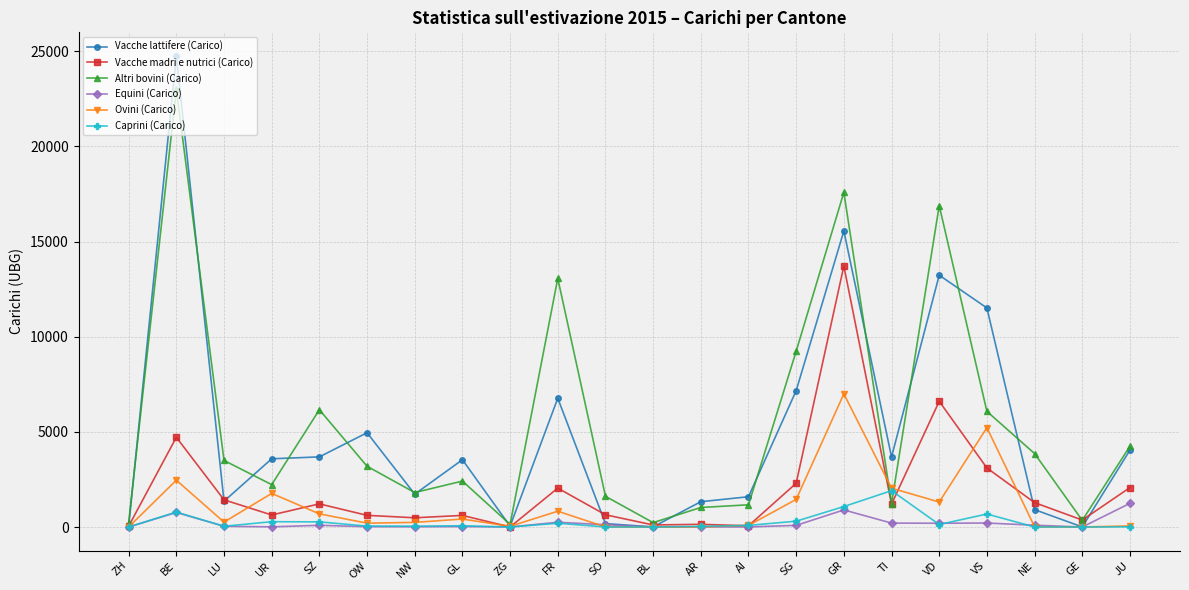

What is the average value of the Equini (Carico) series?

194